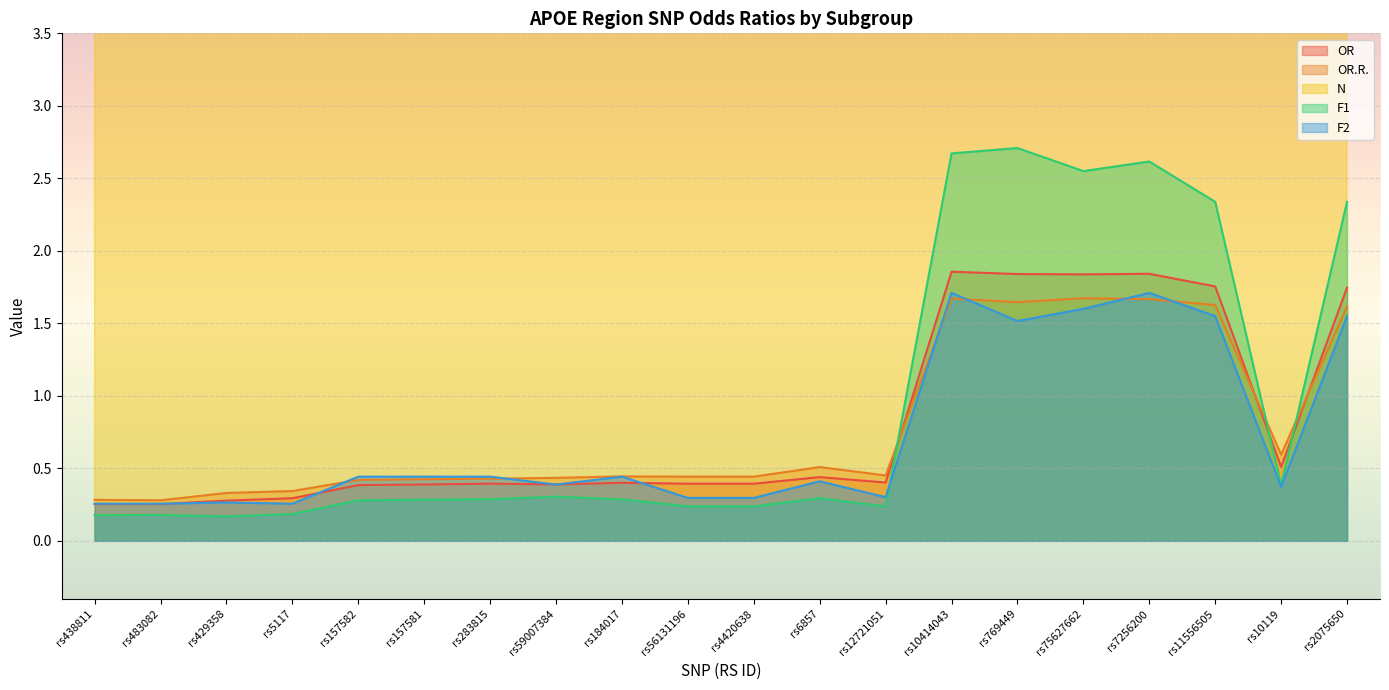

True or false: OR has more than 0 interior local peaks.

True